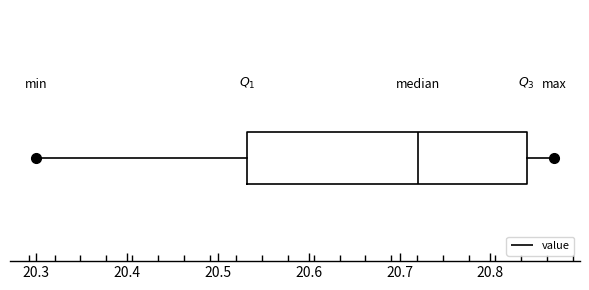

Transcribe this box plot: give where the median line is, the range the box spans, and where the two whiskers end, as read against the x-axis. The values are not printed on the chart, so give them approximately, as read against the axis.

median 20.72, box 20.53 to 20.84, whiskers 20.30 to 20.87